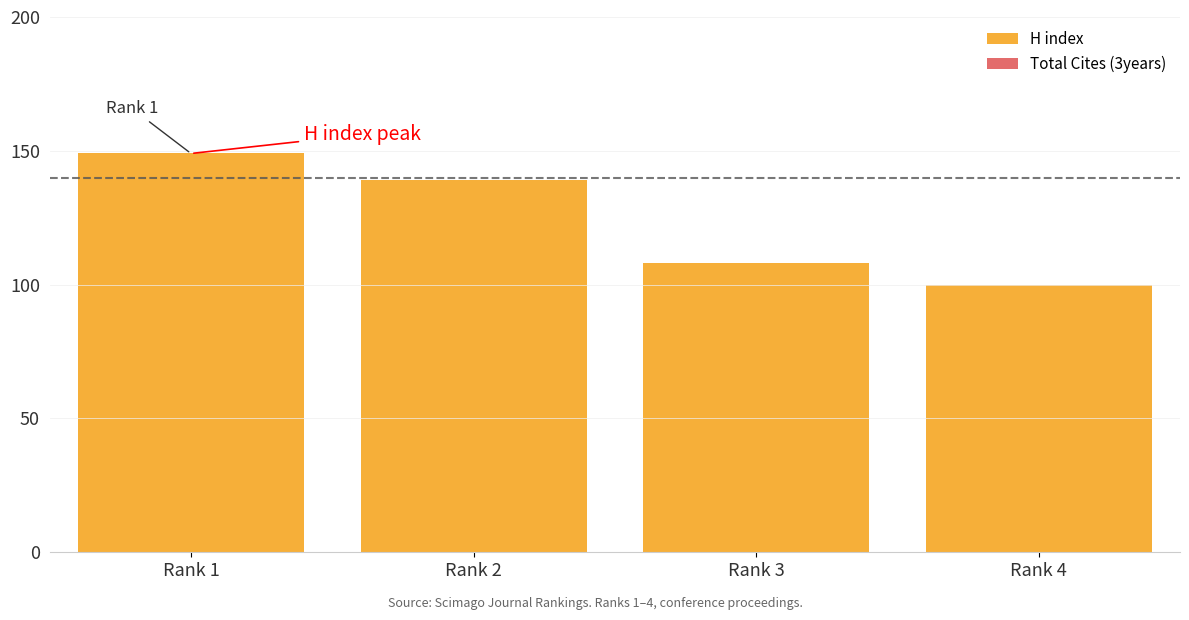

Reading left to right, list all the values displayed in this chart.

149	139	108	100